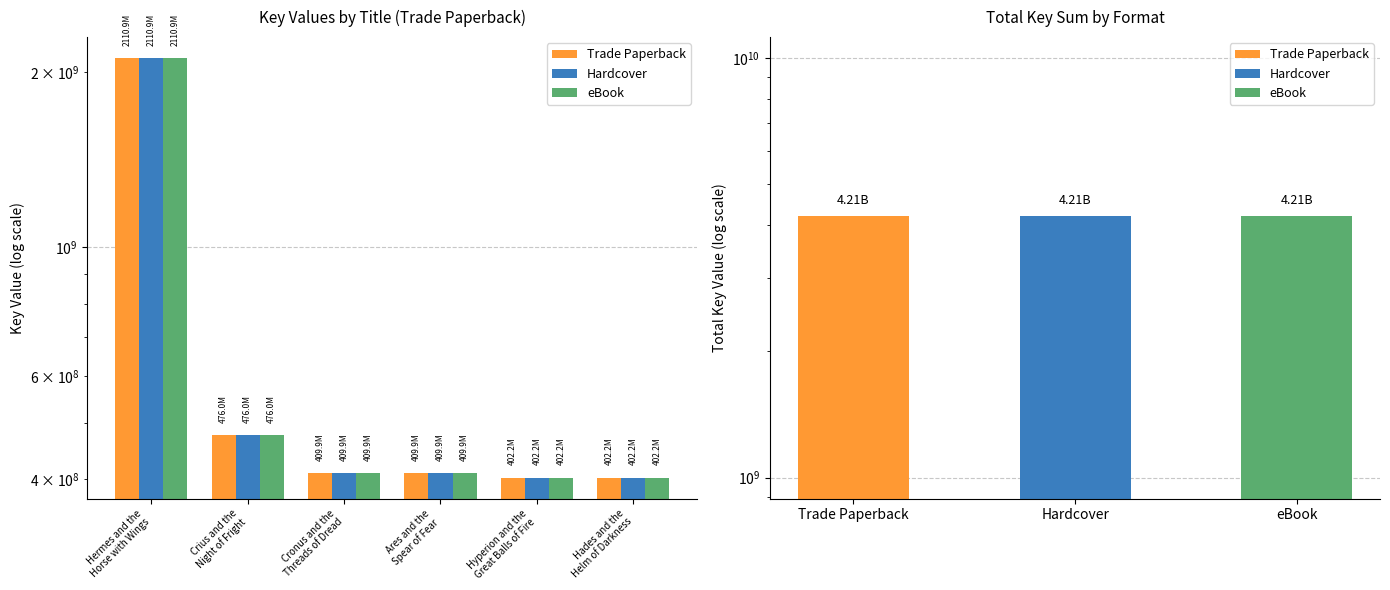

Reading right to left, extract all data points from this chart.

Trade Paperback: 402208348	402209161	409896515	409898998	476013472	2110937419
Hardcover: 402208348	402209161	409896515	409898998	476013472	2110937419
eBook: 402208348	402209161	409896515	409898998	476013472	2110937419